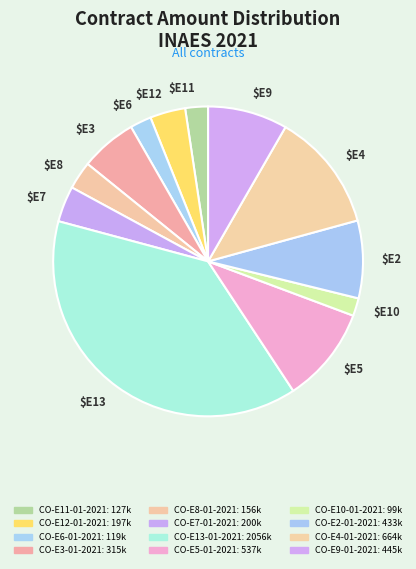

Which slice is the largest?

$E13